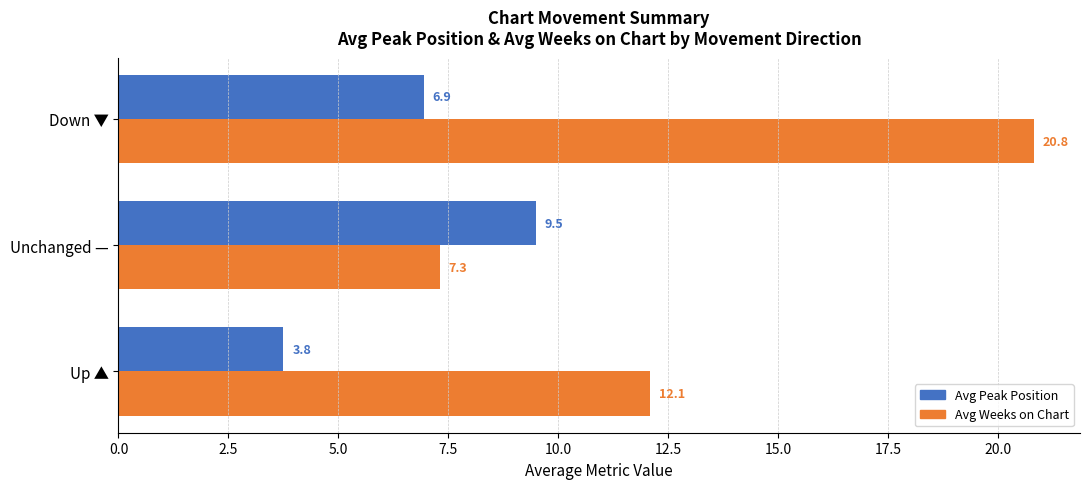

List the labels in order of Avg Peak Position value, largest first.

Unchanged —, Down ▼, Up ▲